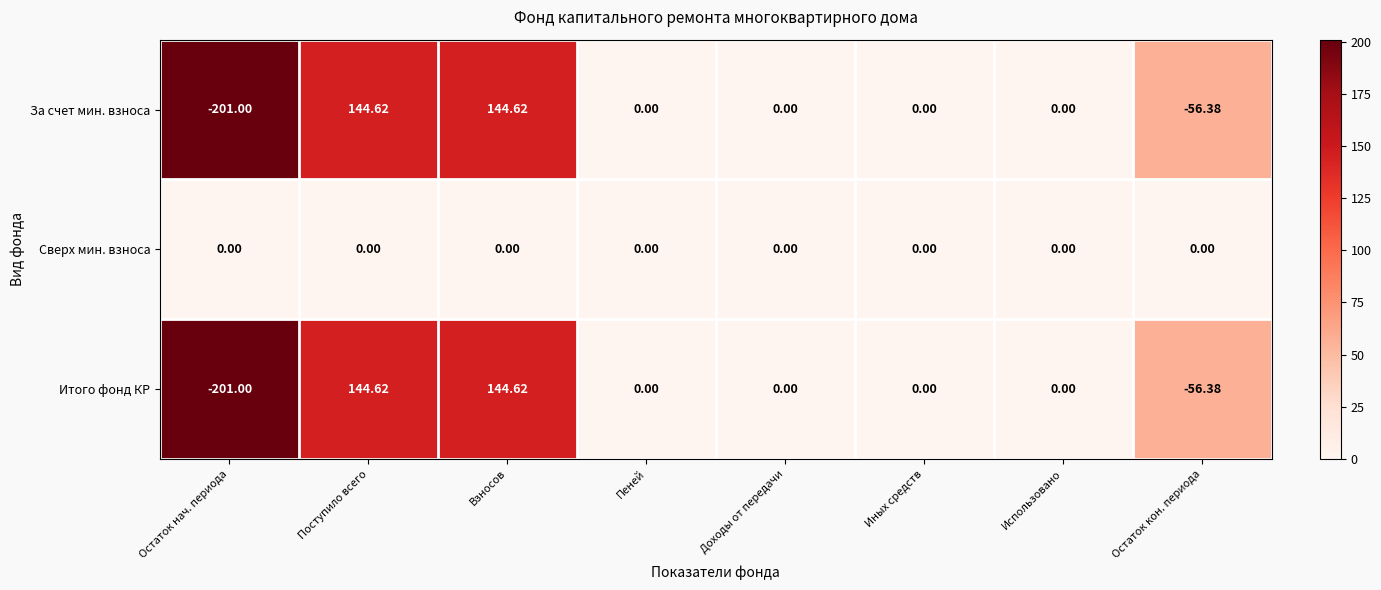

Which category has the lowest value across all series?

Остаток нач. периода